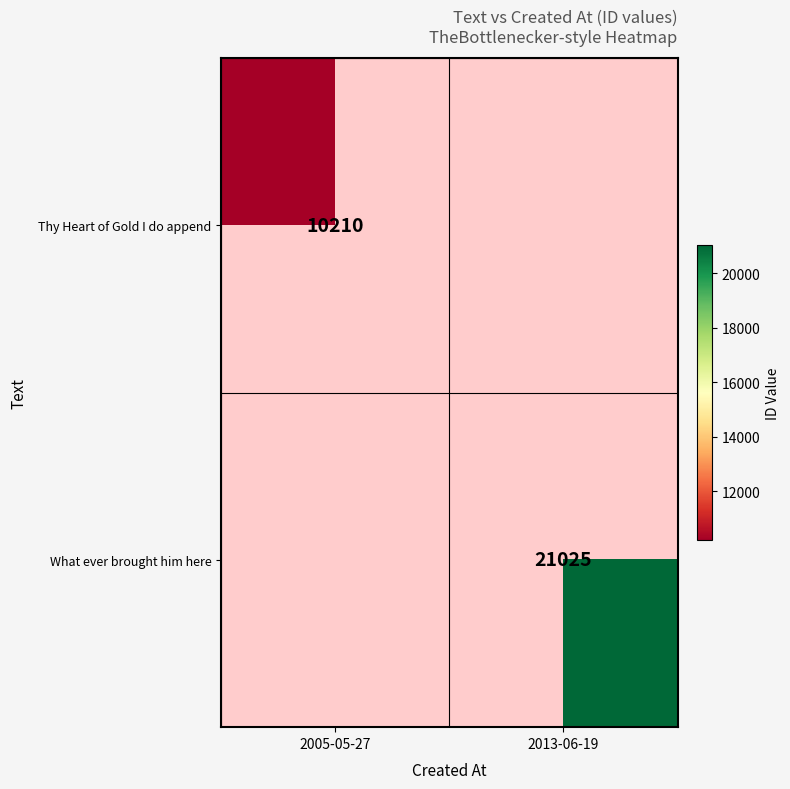

Which category has the highest value across all series?

2013-06-19